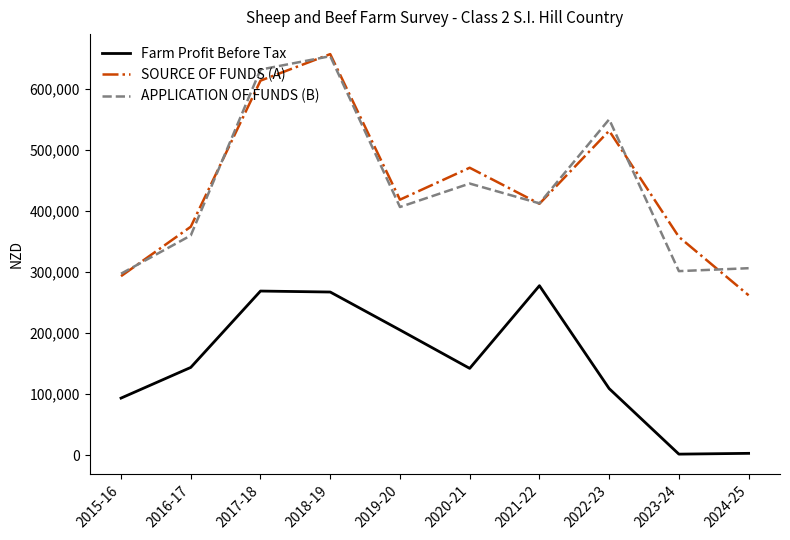

At how many categories does at least one series exceed 160915?

10